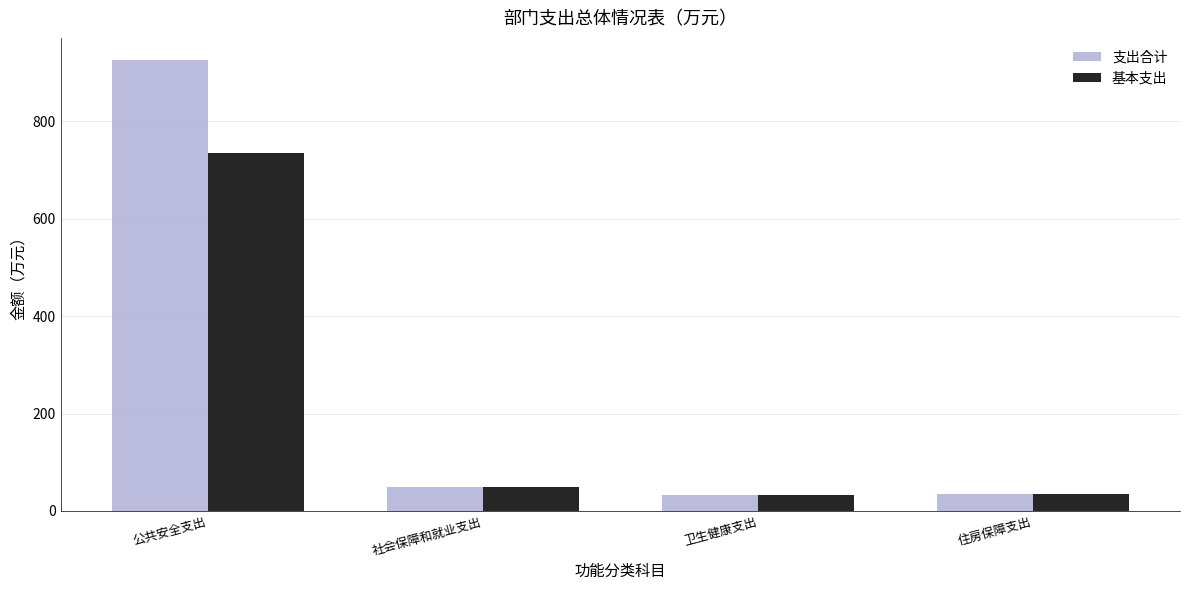

What is the label of the 1st bar from the left?

公共安全支出